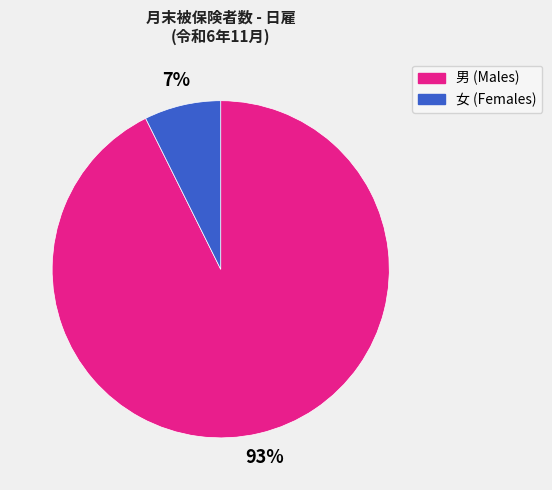

What percentage is the 男 slice, to the nearest percent?

93%